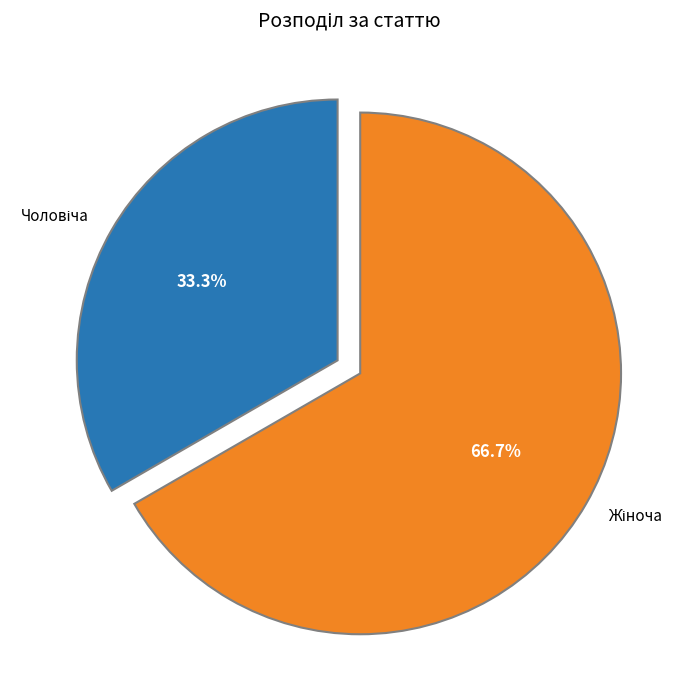

Is there any slice that represents more than half of the pie?

Yes